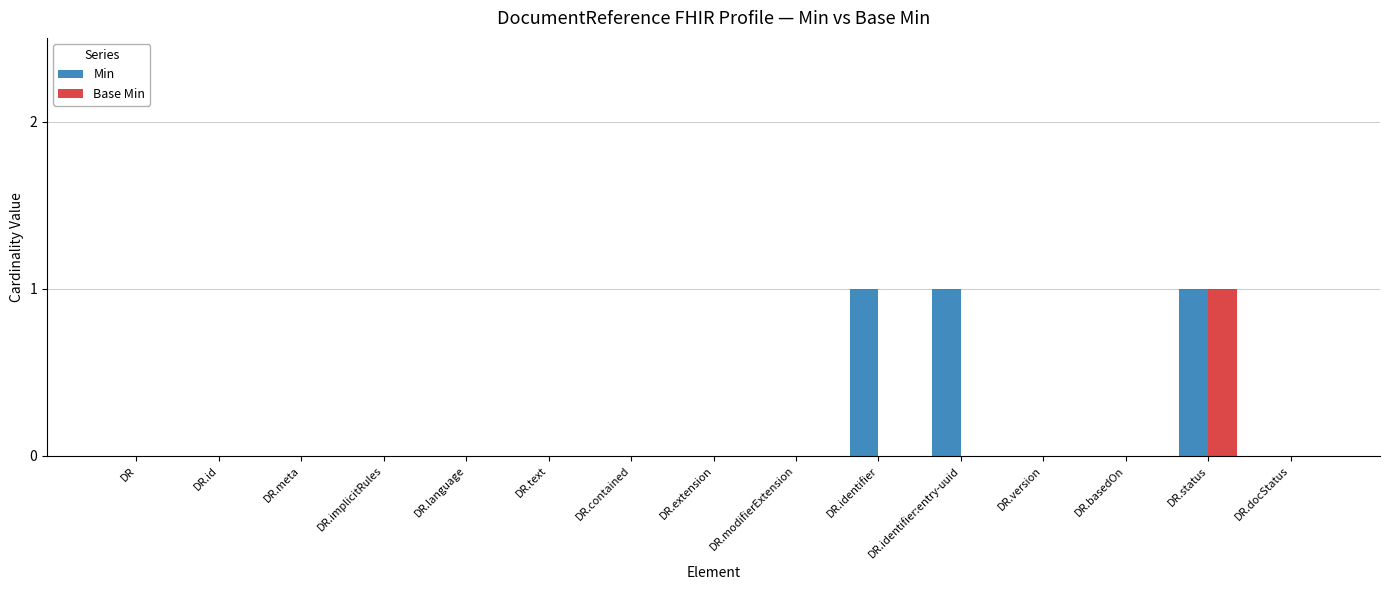

How many groups of bars are there?

15